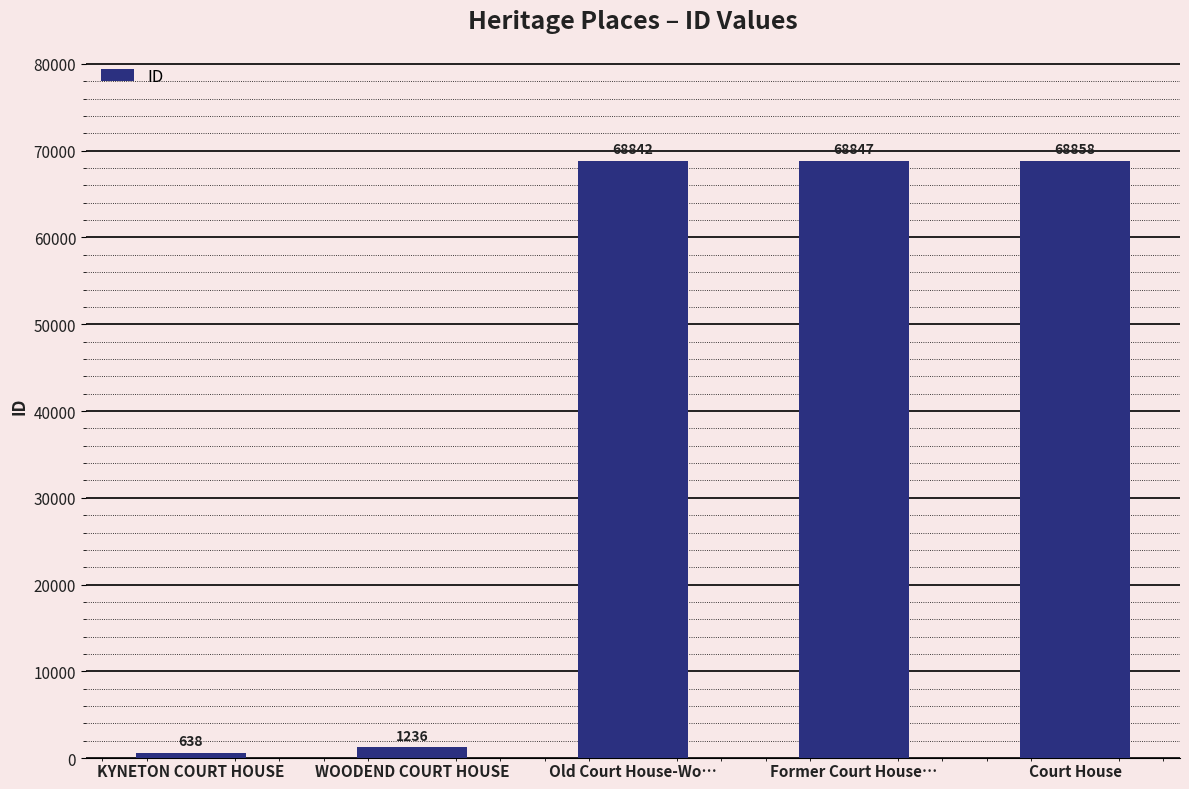

What is the label of the 3rd bar from the left?

Old Court House-Wo…